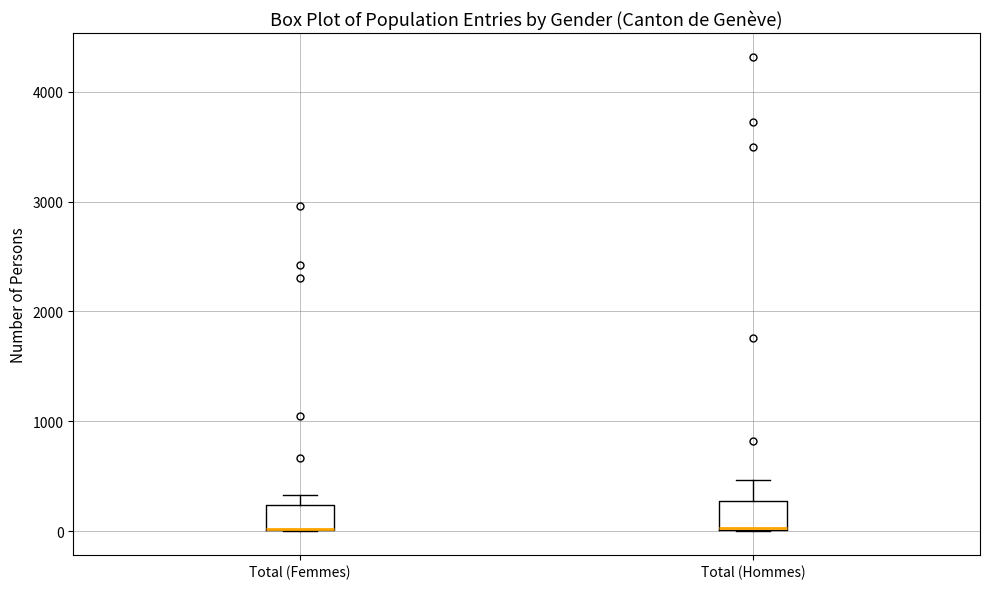

Reading left to right, transcribe this box plot: for each box, give where its median line is, the range the box spans, and where its two whiskers end, as read against the y-axis. The values are not printed on the chart, so give them approximately, as read against the axis.

Total (Femmes): median 0 (drawn on the box's lower edge), box 0 to 200, whiskers 0 to 300
Total (Hommes): median 0, box 0 to 300, whiskers 0 to 500